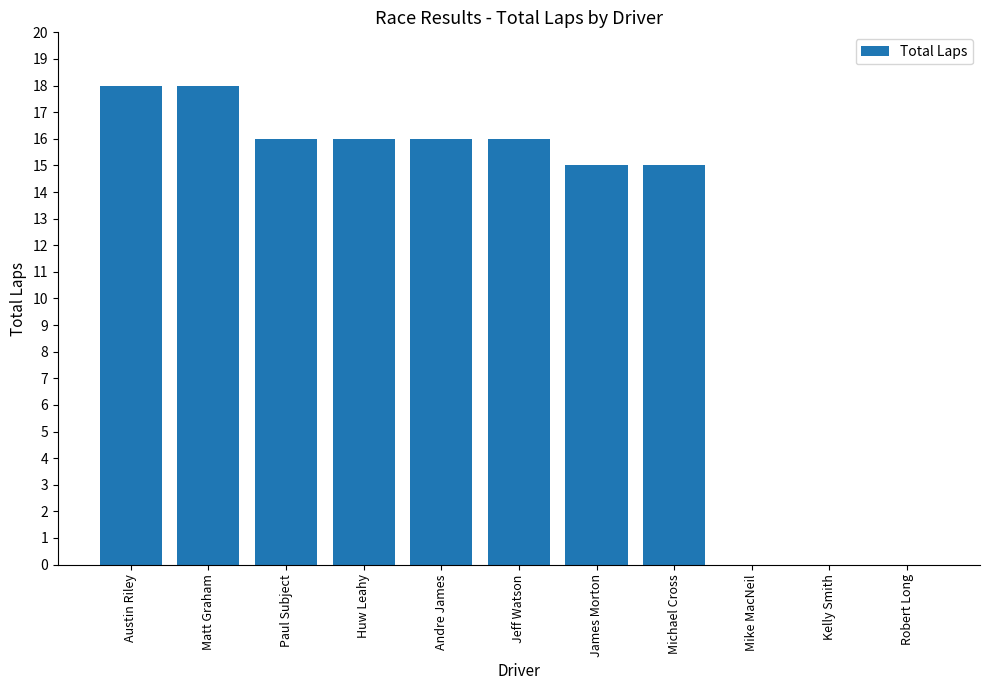

What is the maximum value shown in the chart?

18